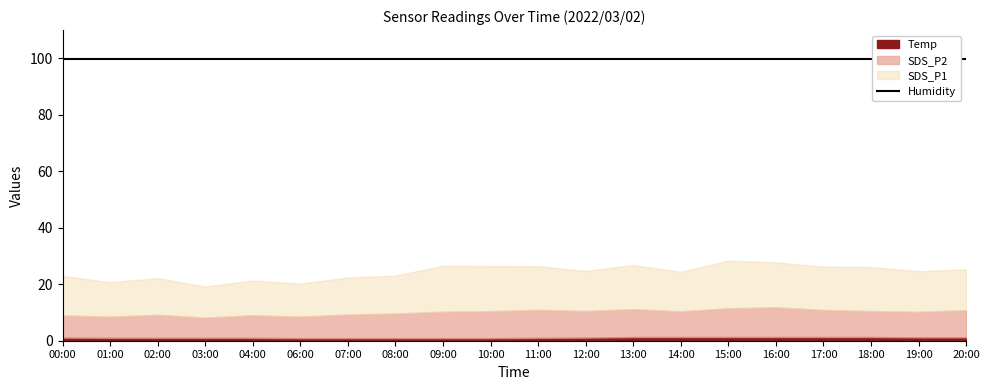

Which category has the highest value in the Humidity series?

00:00